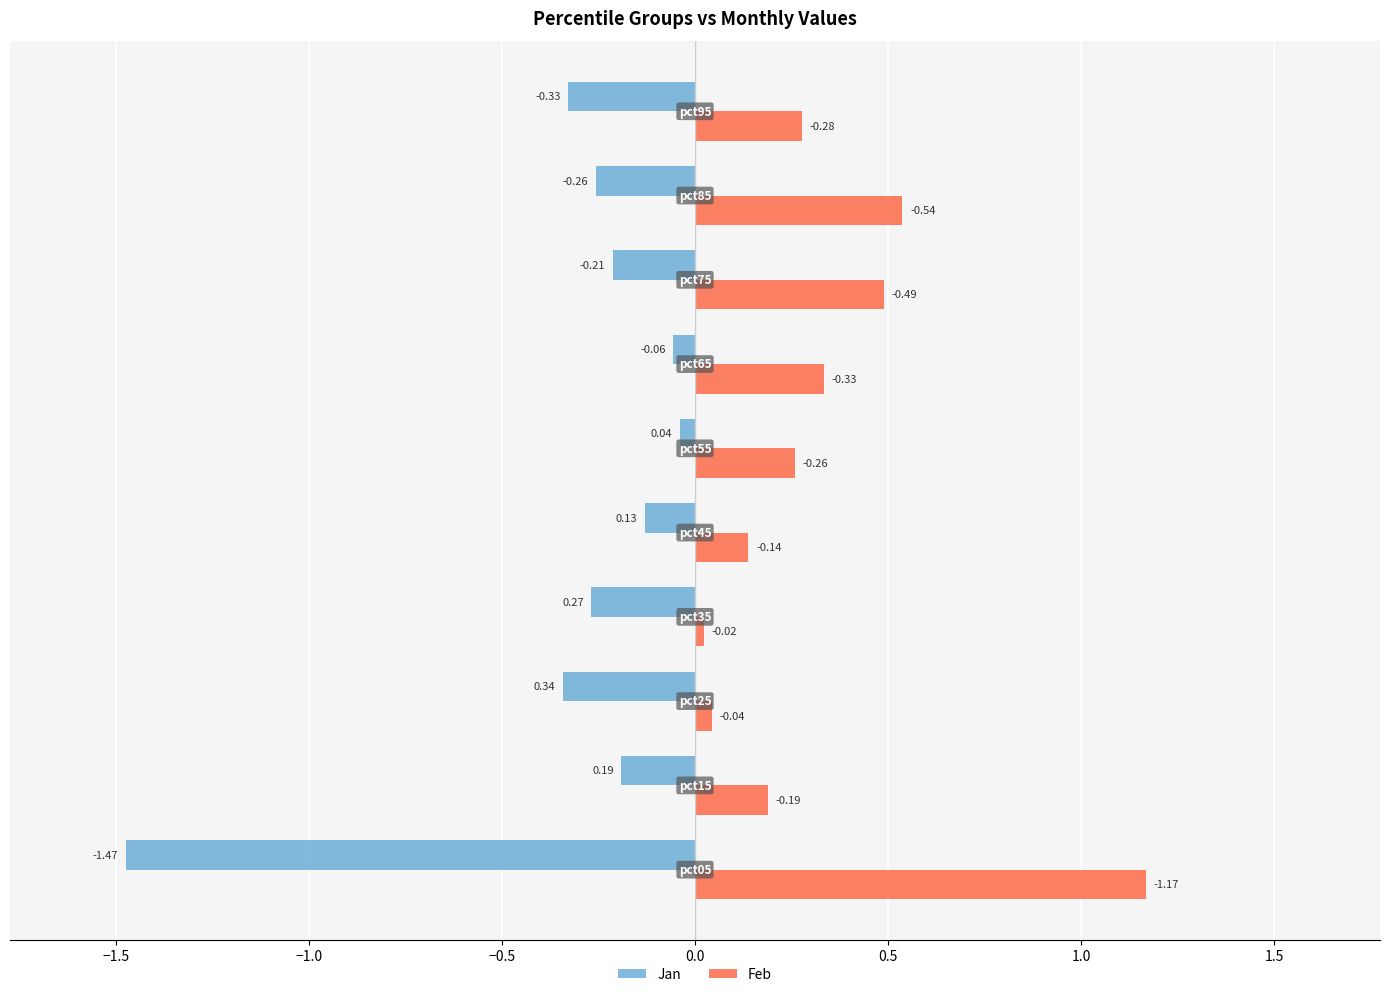

What are all the series names shown in the legend?

Jan, Feb